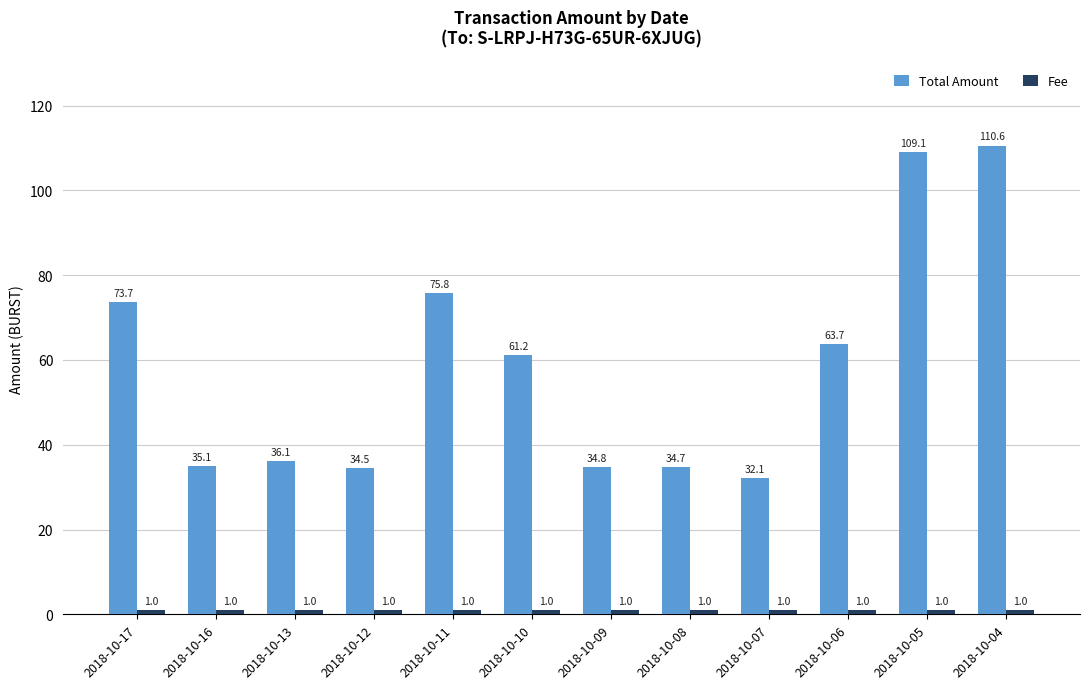

Rank the categories by Total Amount value from lowest to highest.

2018-10-07, 2018-10-12, 2018-10-08, 2018-10-09, 2018-10-16, 2018-10-13, 2018-10-10, 2018-10-06, 2018-10-17, 2018-10-11, 2018-10-05, 2018-10-04